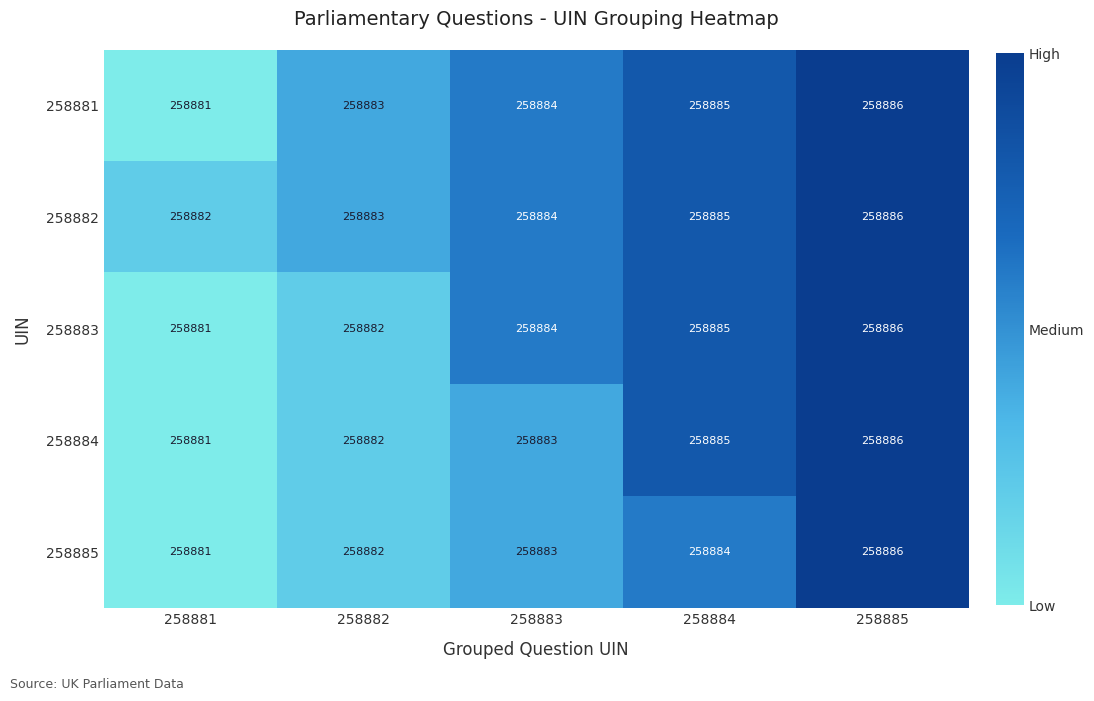

What is the maximum value shown in the chart?

258886